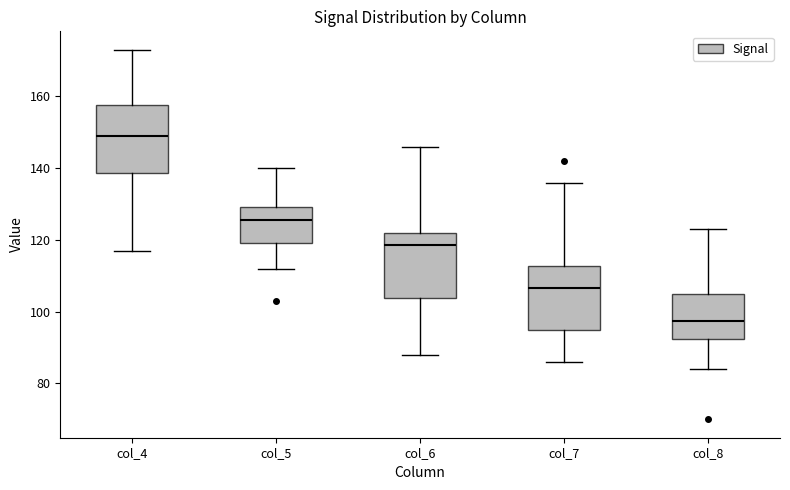

Where does the median line of the box for col_8 sit on the y-axis? The values are not printed on the chart, so give them approximately, as read against the axis.

98